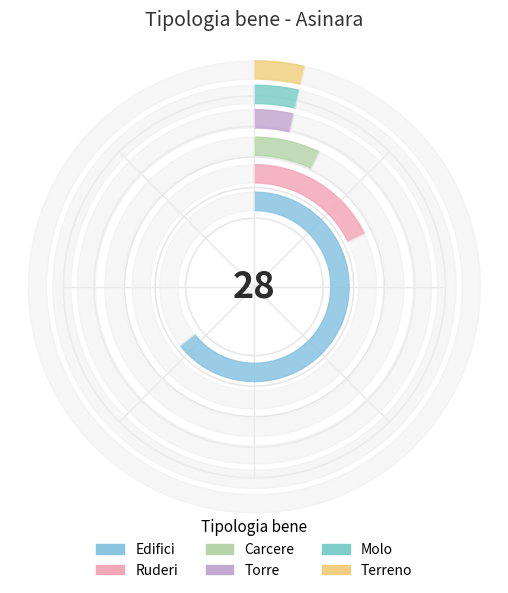

Between Ruderi and Edifici, which is larger?

Edifici